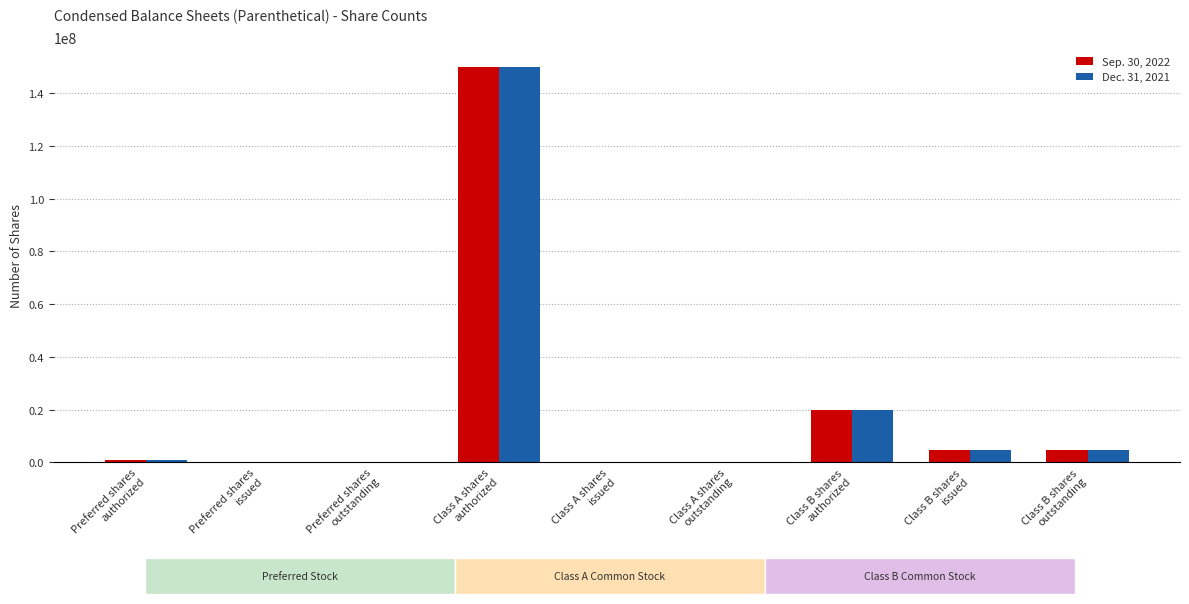

Count the number of categories in the chart.

9